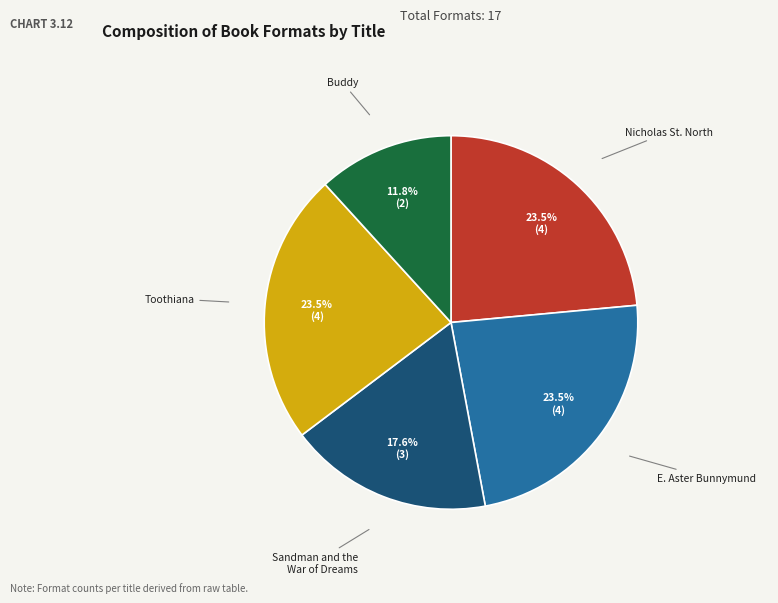

Is there any slice that represents more than half of the pie?

No